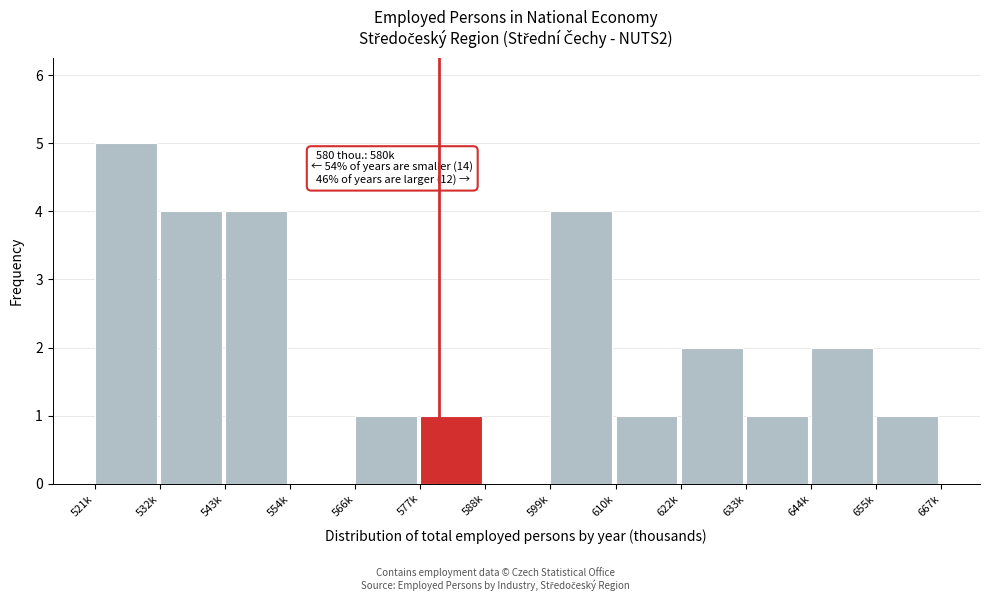

Reading left to right, extract all data points from this chart.

521k=5	532k=4	543k=4	554k=0	566k=1	577k=1	588k=0	599k=4	610k=1	622k=2	633k=1	644k=2	655k=1